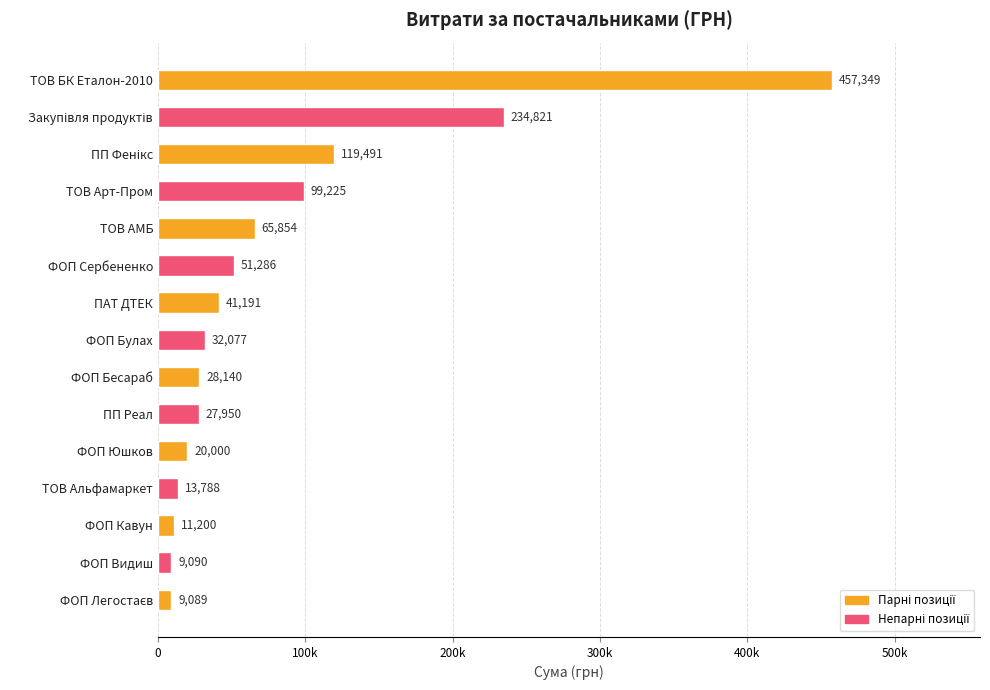

What is the difference between the maximum and minimum values?

448259.4